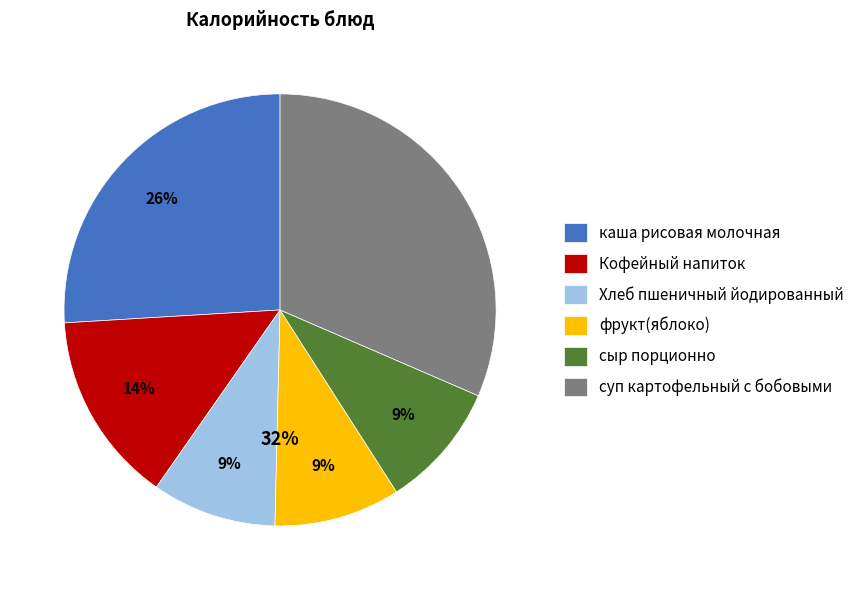

Is there any slice that represents more than half of the pie?

No